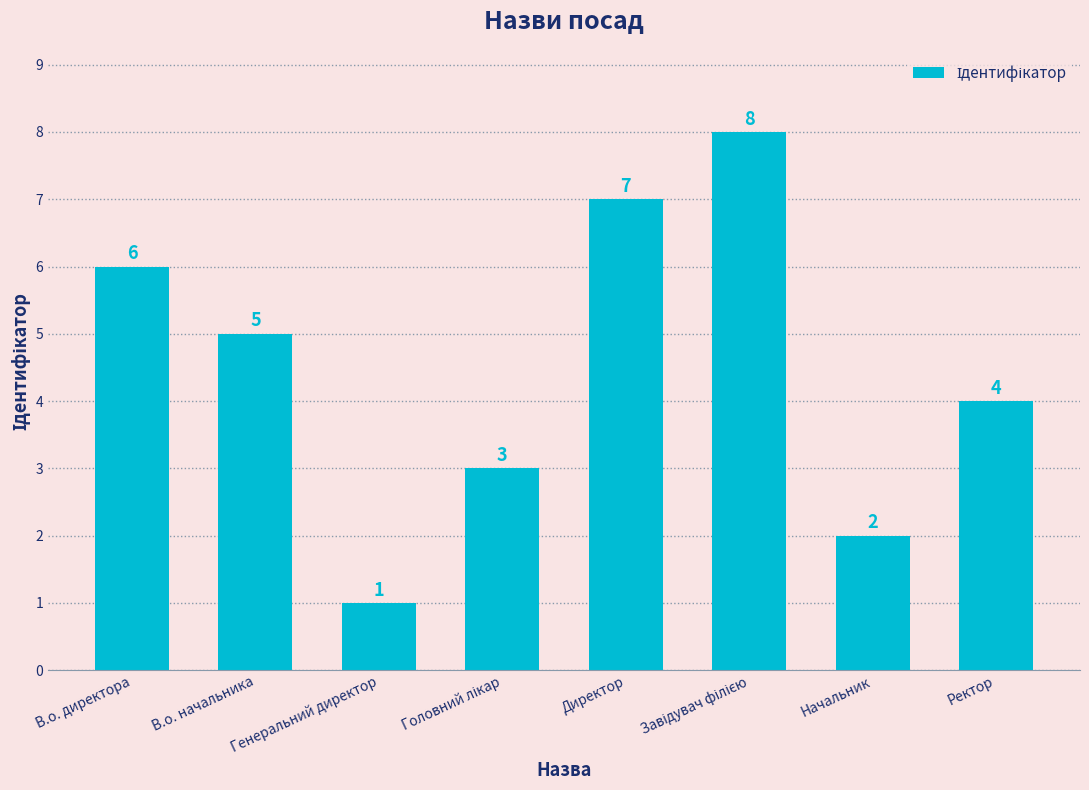

Approximately how many times larger is the value at Ректор compared to Генеральний директор?

4.0